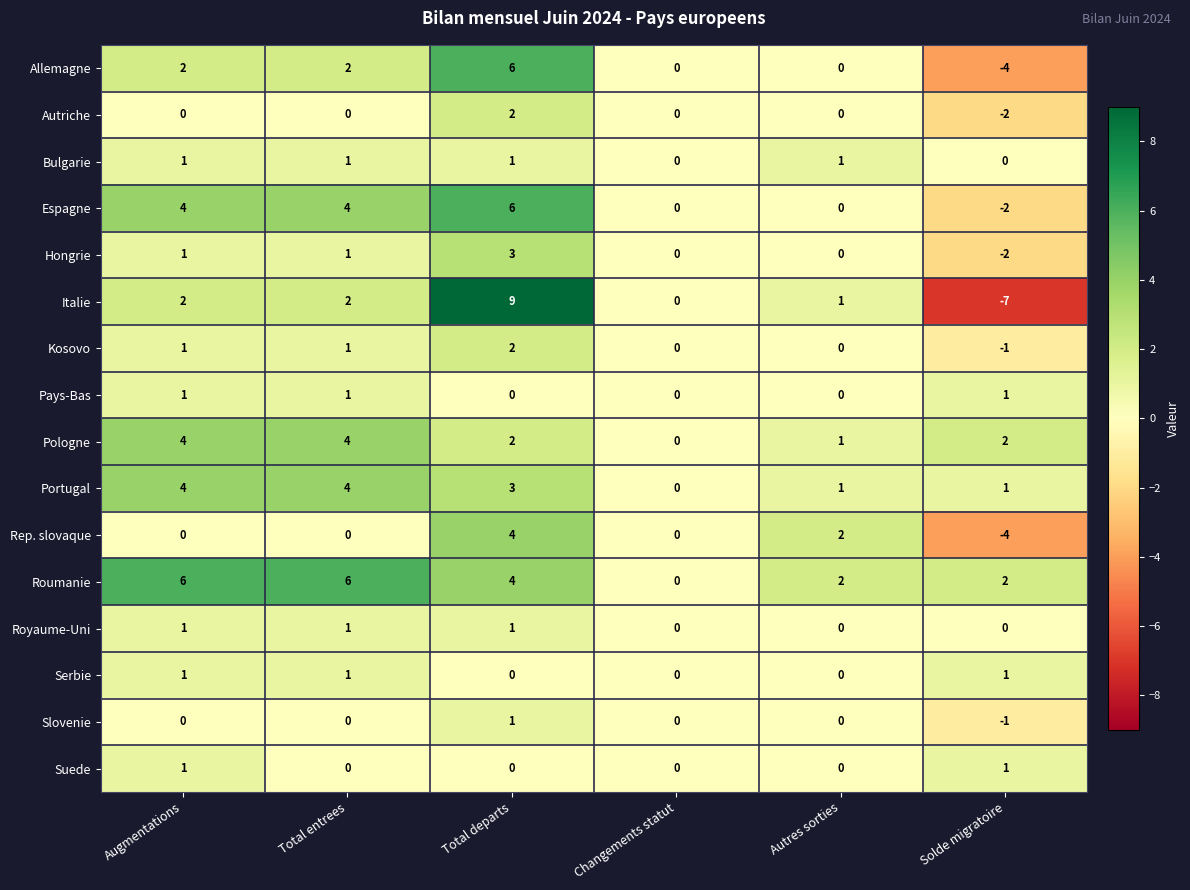

Which category has the lowest value across all series?

Solde migratoire